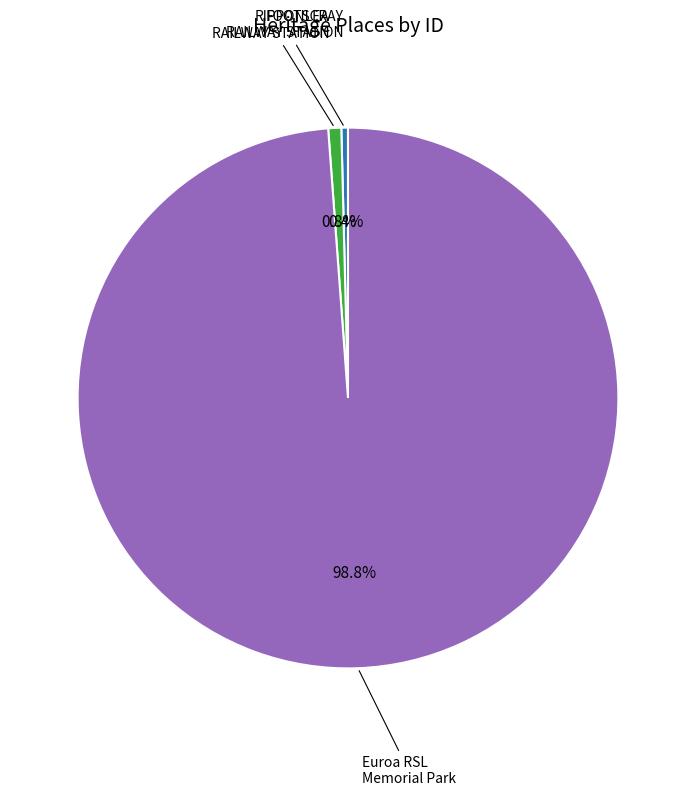

Count the number of slices in the pie.

3